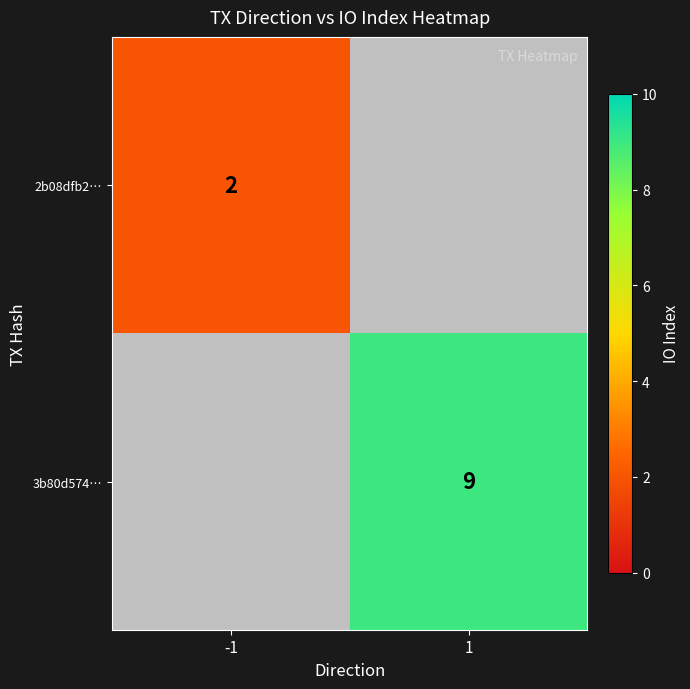

The 3b80d574… series shows 9 at 1. True or false?

True